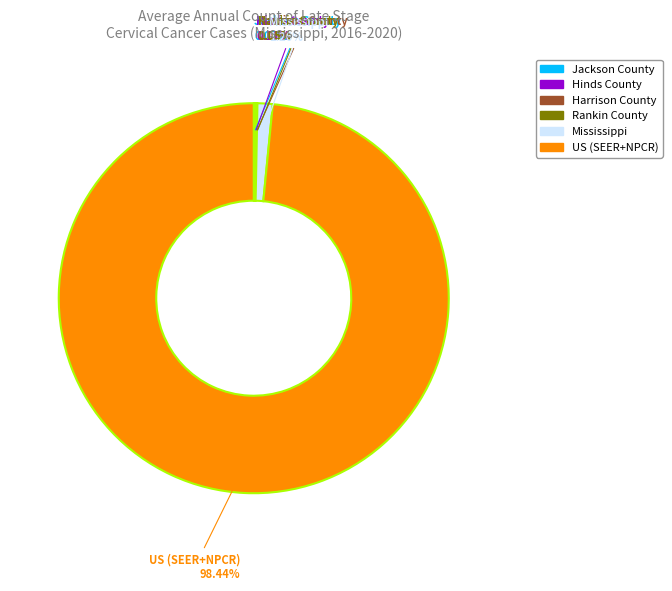

Which slice is the largest?

US (SEER+NPCR)